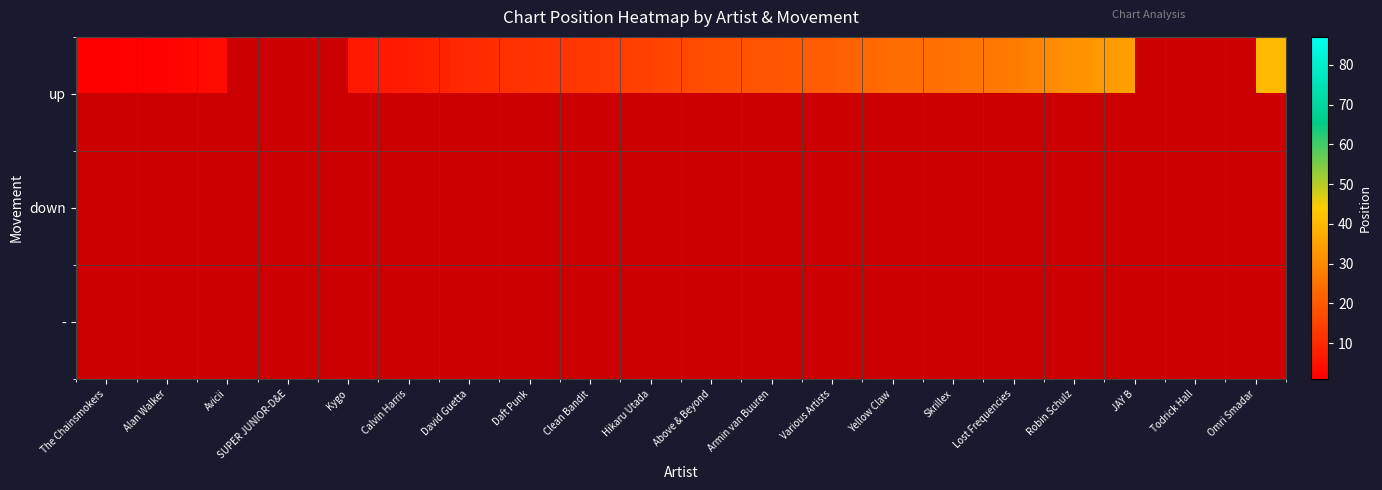

At which label is up closest to 20?

Armin van Buuren